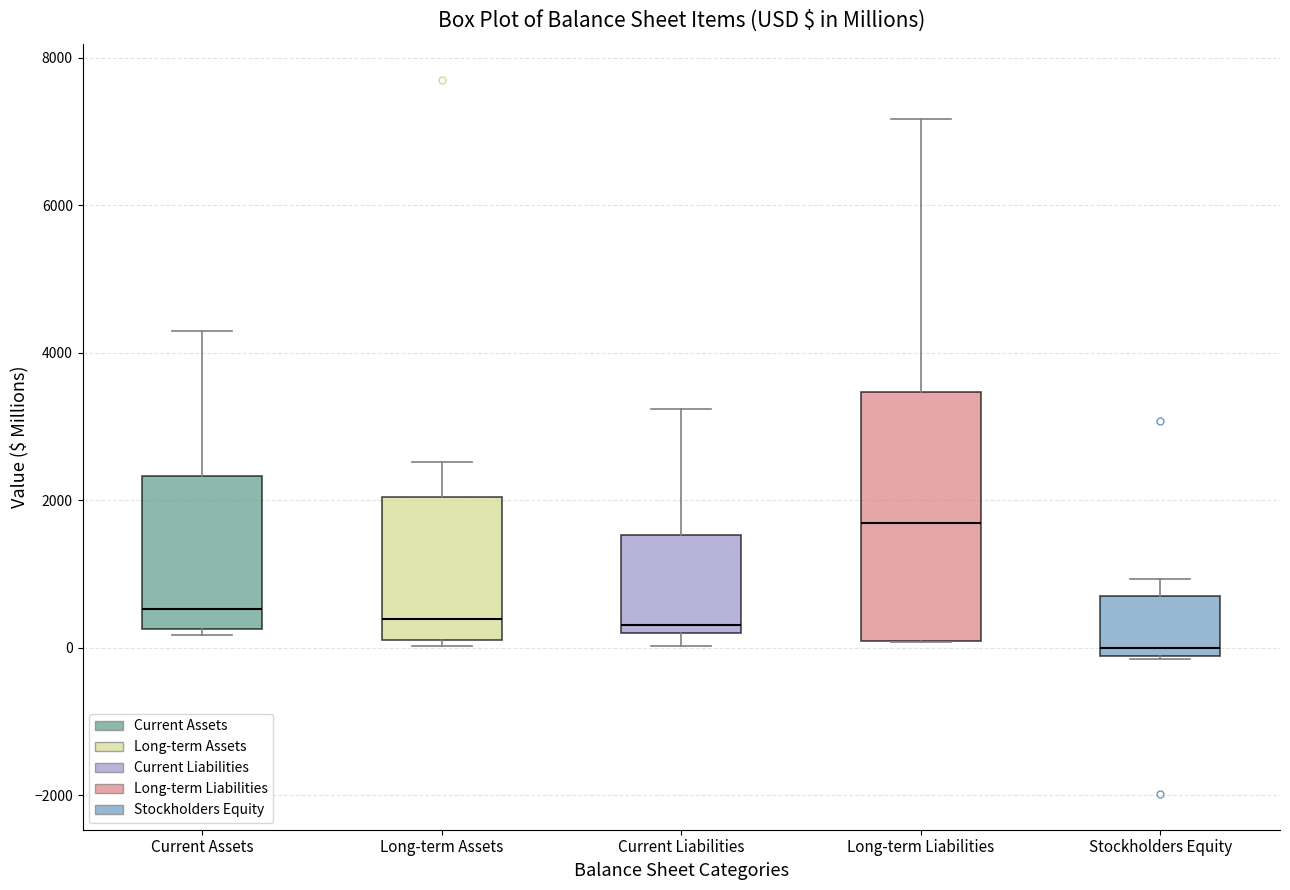

Which box has the highest median line?

Long-term Liabilities